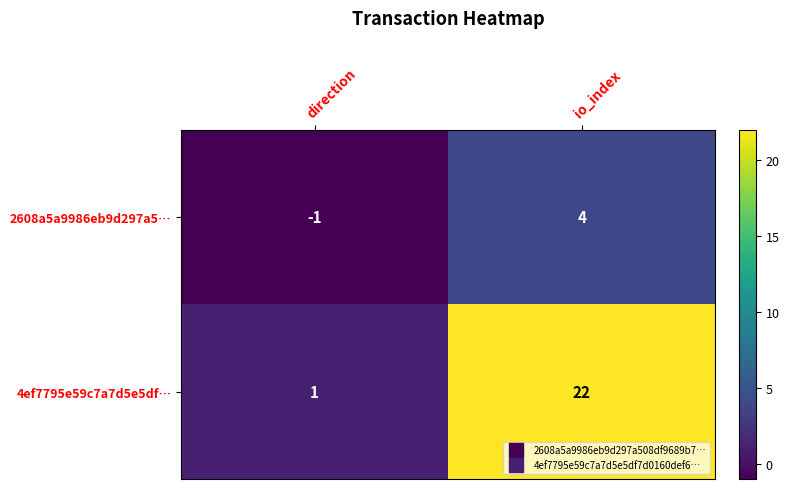

Is the value of 4ef7795e59c7a7d5e5df… at io_index greater than the value of 2608a5a9986eb9d297a5… at direction?

Yes